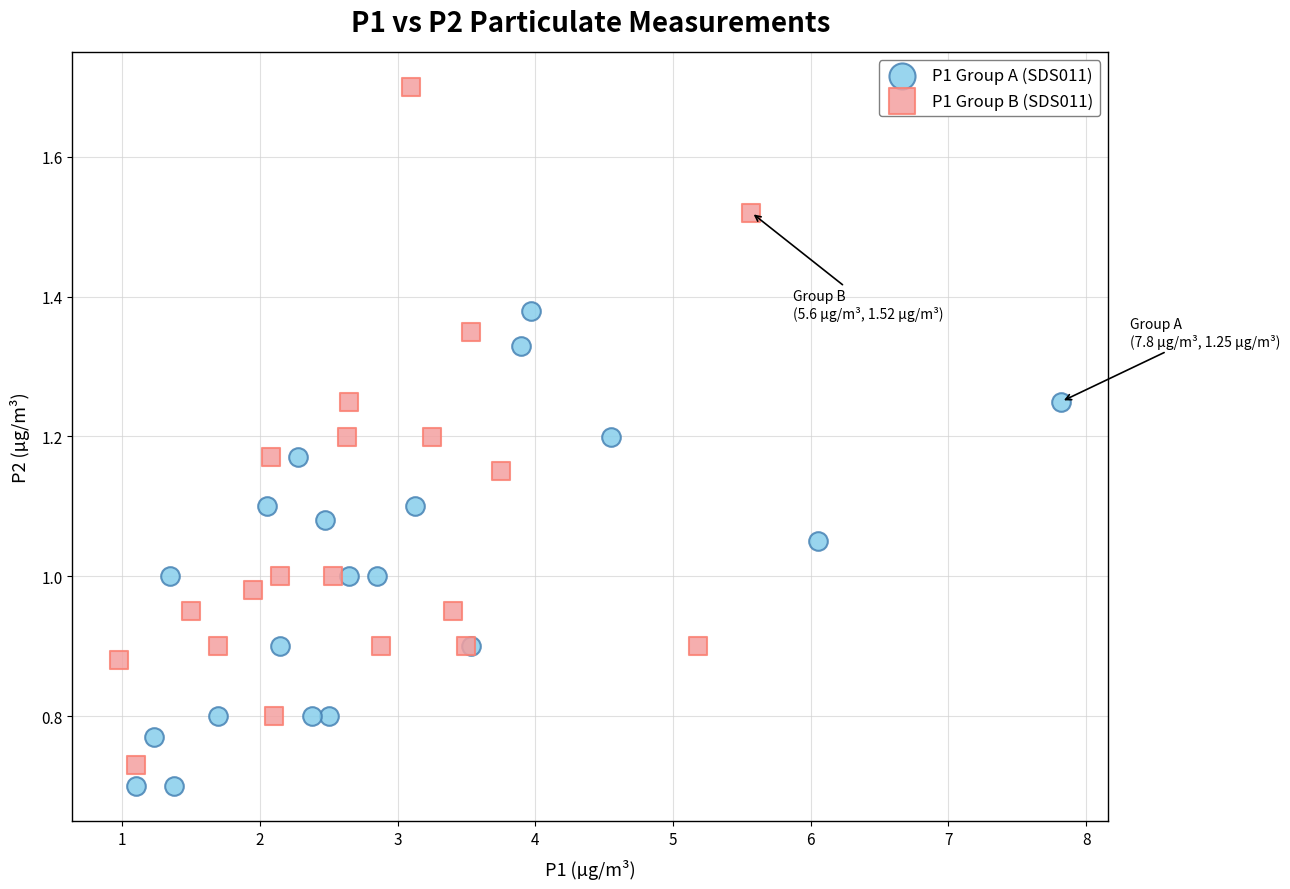

Which series contains the highest Y value?

P1 Group B (SDS011)